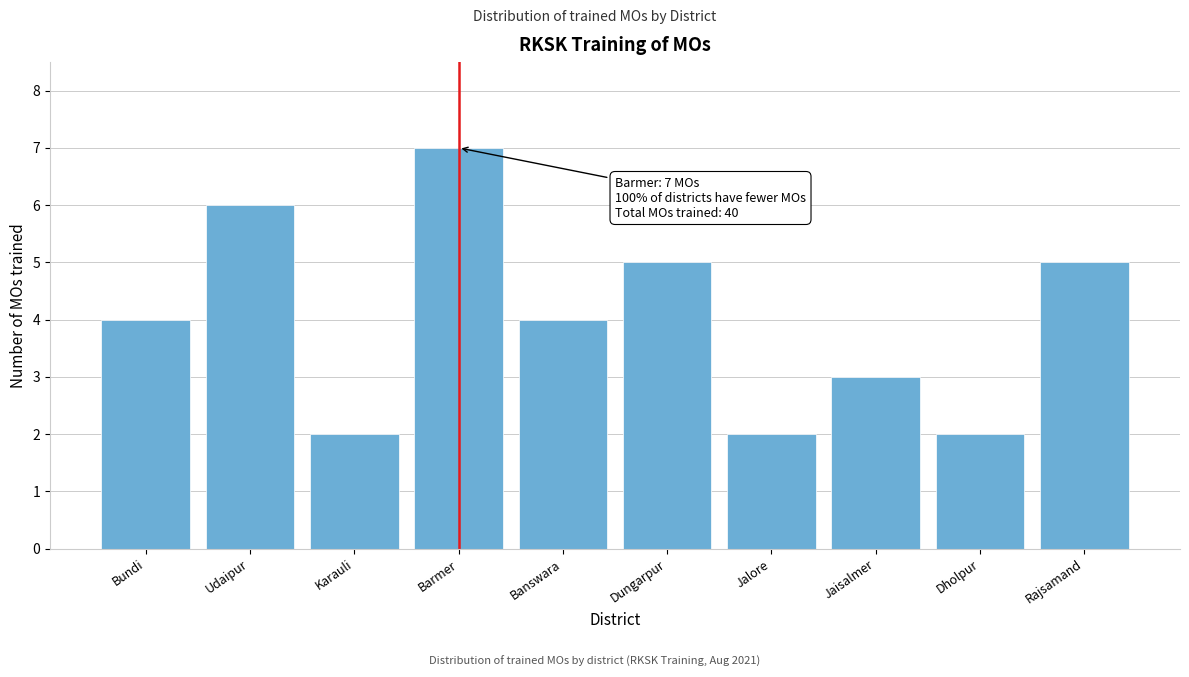

Reading right to left, what are all the values shown in this chart?

5	2	3	2	5	4	7	2	6	4